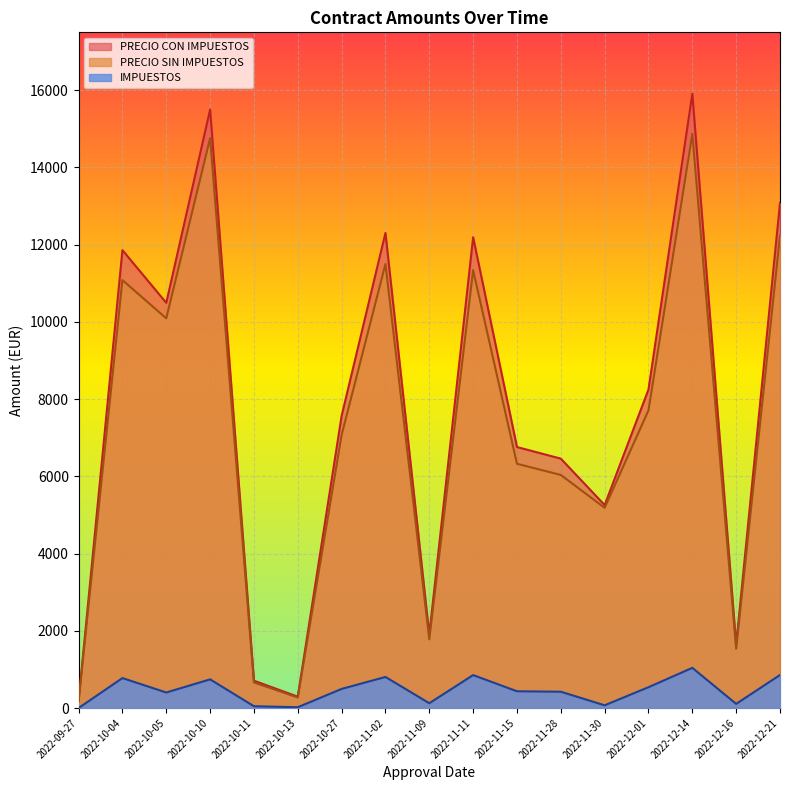

Which has a higher value, 2022-09-27 or 2022-10-04?

2022-10-04